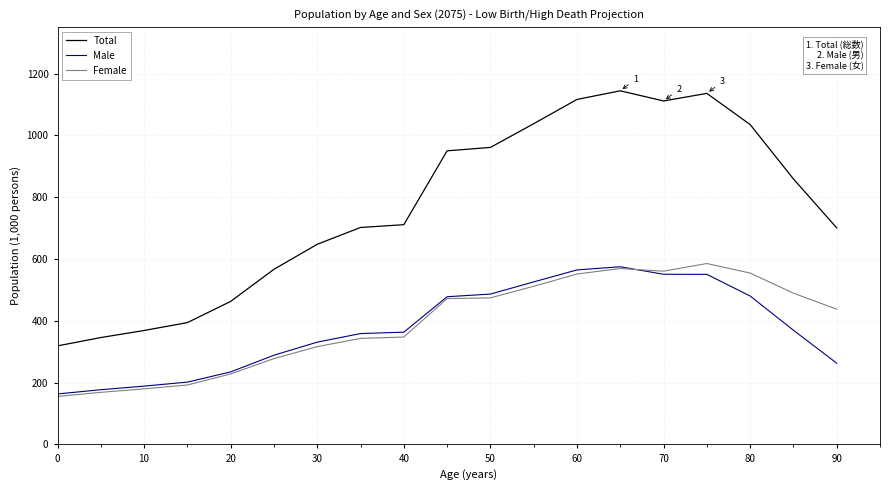

Which series has the largest total across all categories?

Total